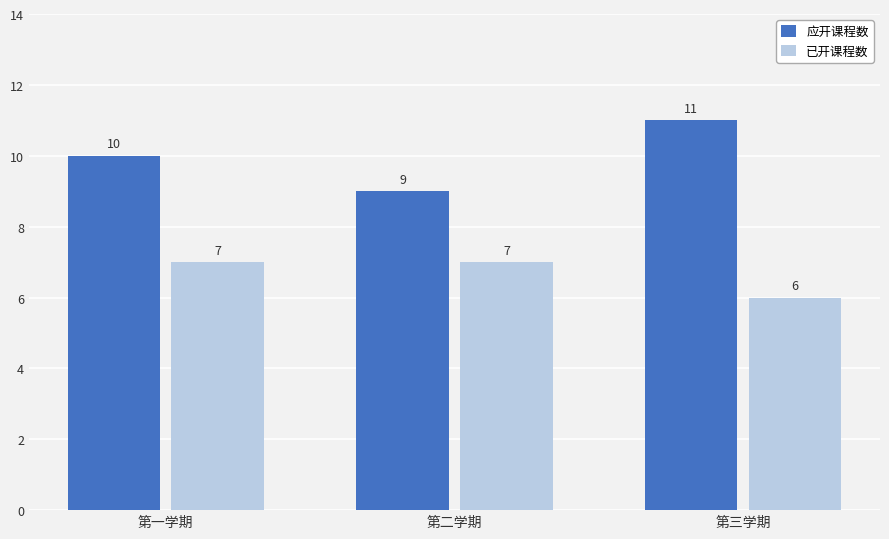

What is the greatest value displayed?

11